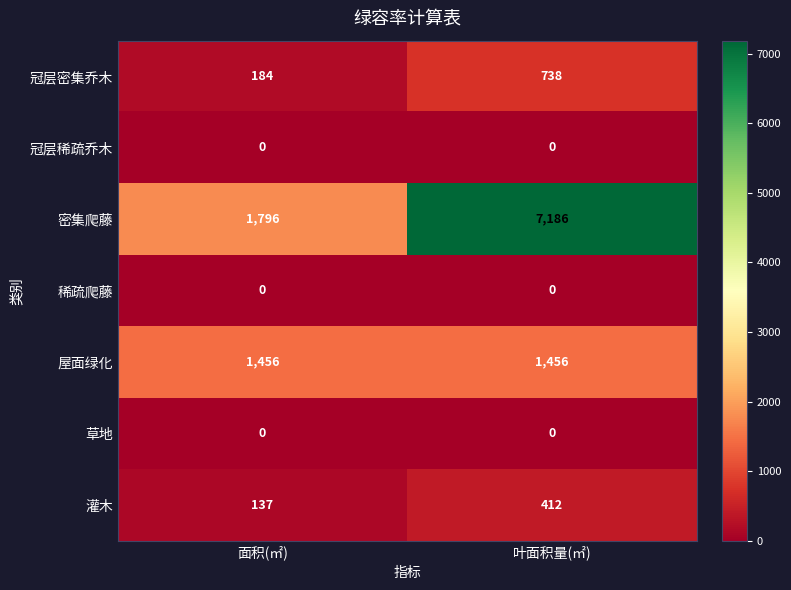

Reading left to right, list all the values displayed in this chart.

冠层密集乔木: 184	738
冠层稀疏乔木: 0	0
密集爬藤: 1796	7186
稀疏爬藤: 0	0
屋面绿化: 1456	1456
草地: 0	0
灌木: 137	412